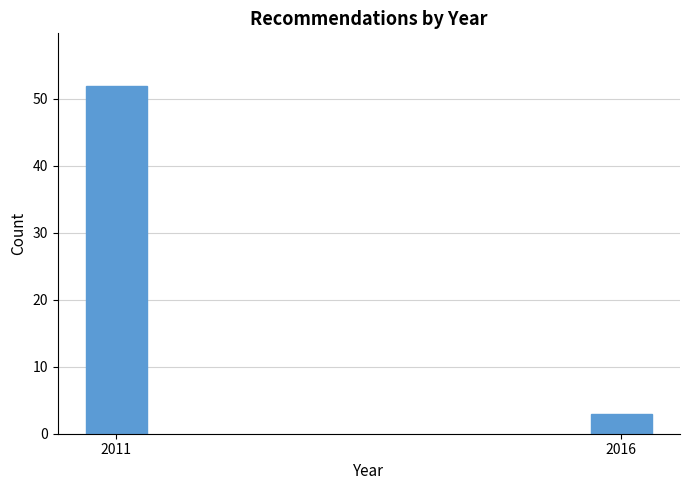

Reading right to left, what are all the values shown in this chart?

3	52